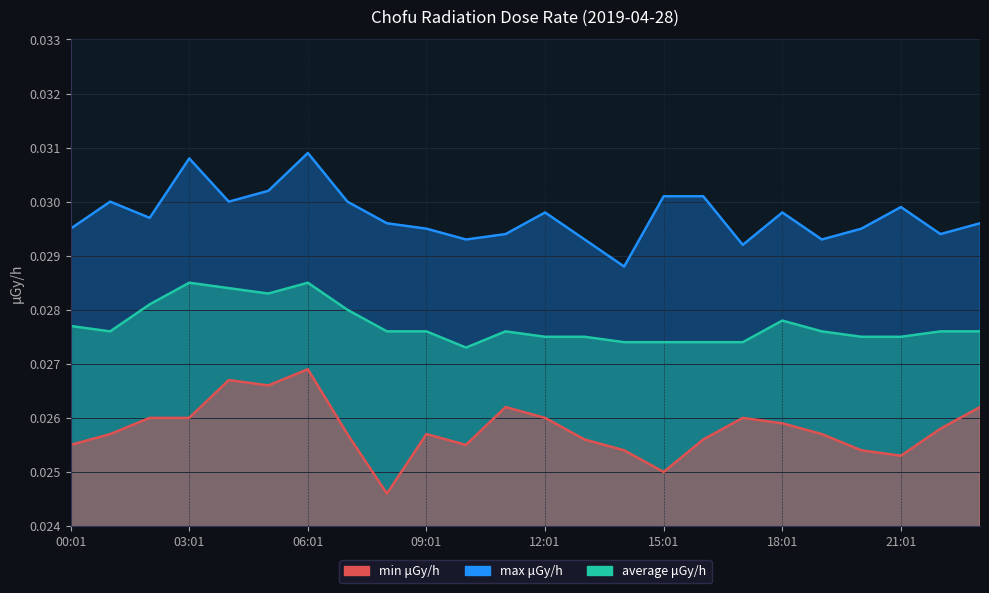

How many min μGy/h values are between 0 and 1?

24